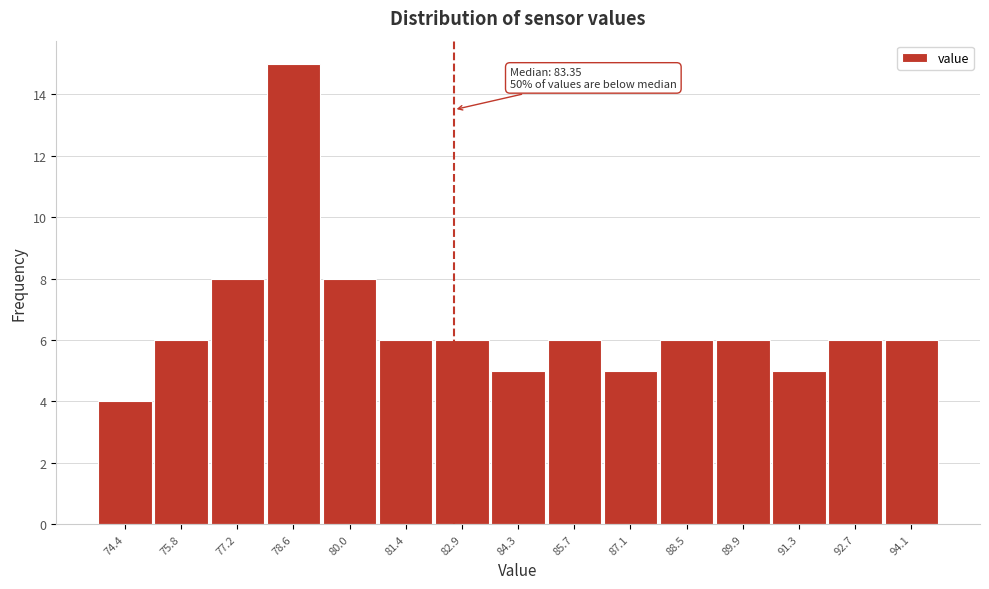

Reading right to left, list all the values displayed in this chart.

6	6	5	6	6	5	6	5	6	6	8	15	8	6	4